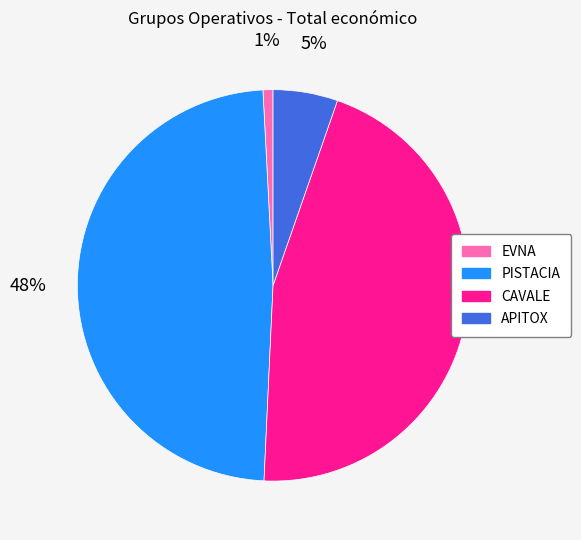

To the nearest percent, what is the average slice percentage?

25%